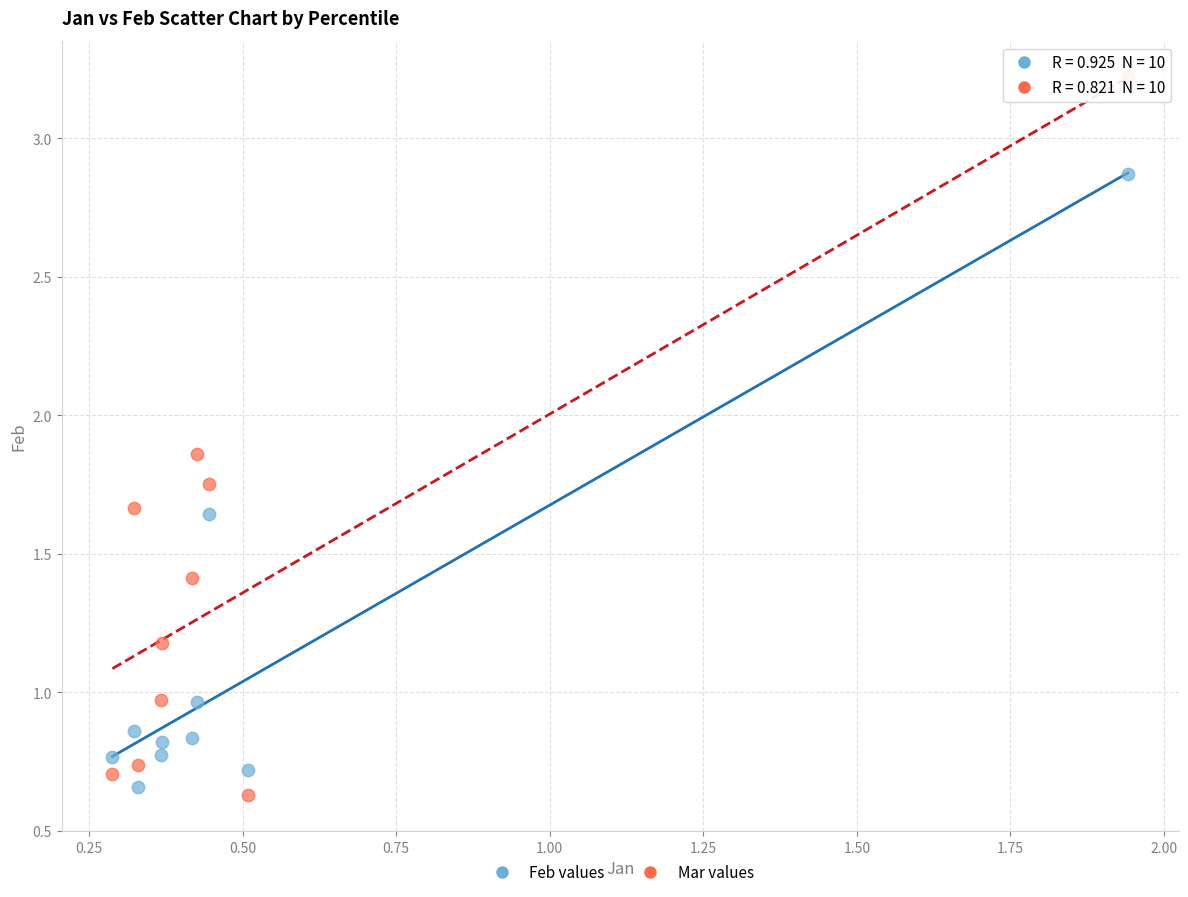

Which series contains the lowest Y value?

Mar values